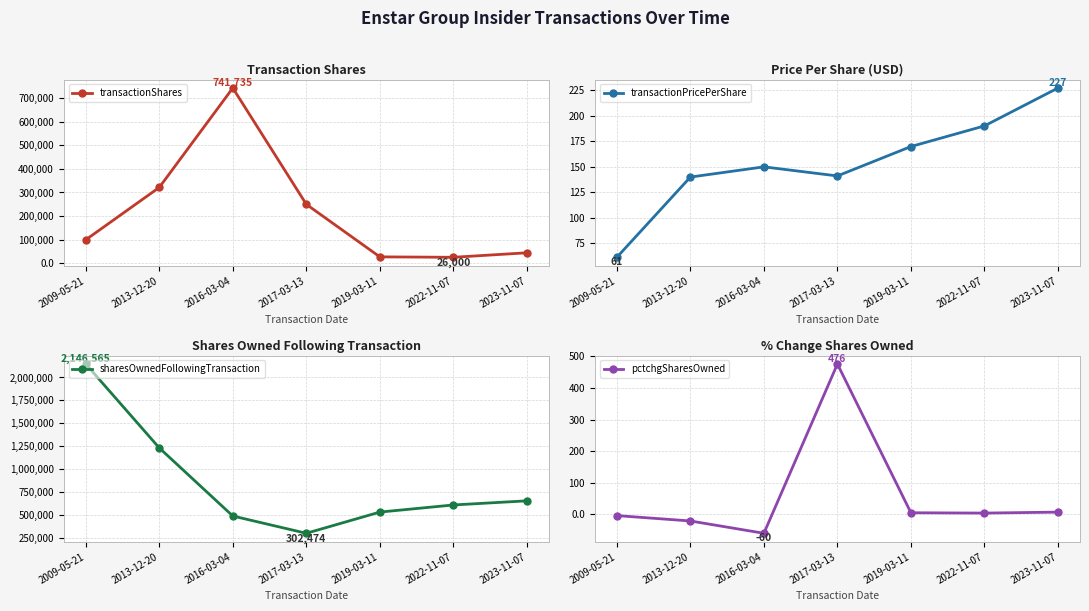

What is the sum of all transactionPricePerShare values?

1079.7